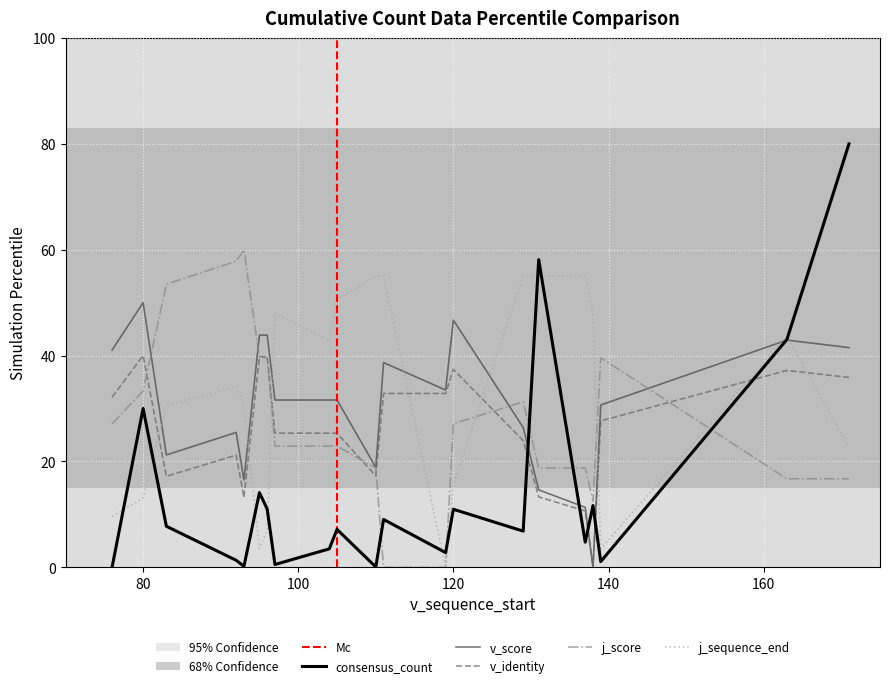

Count the number of data series in this chart.

5